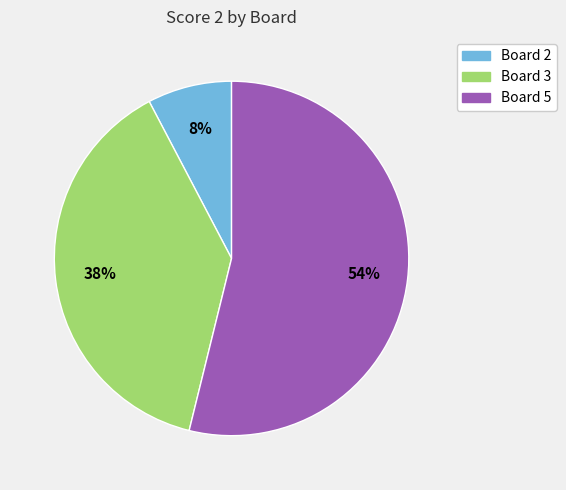

Is there a majority slice in this chart?

Yes